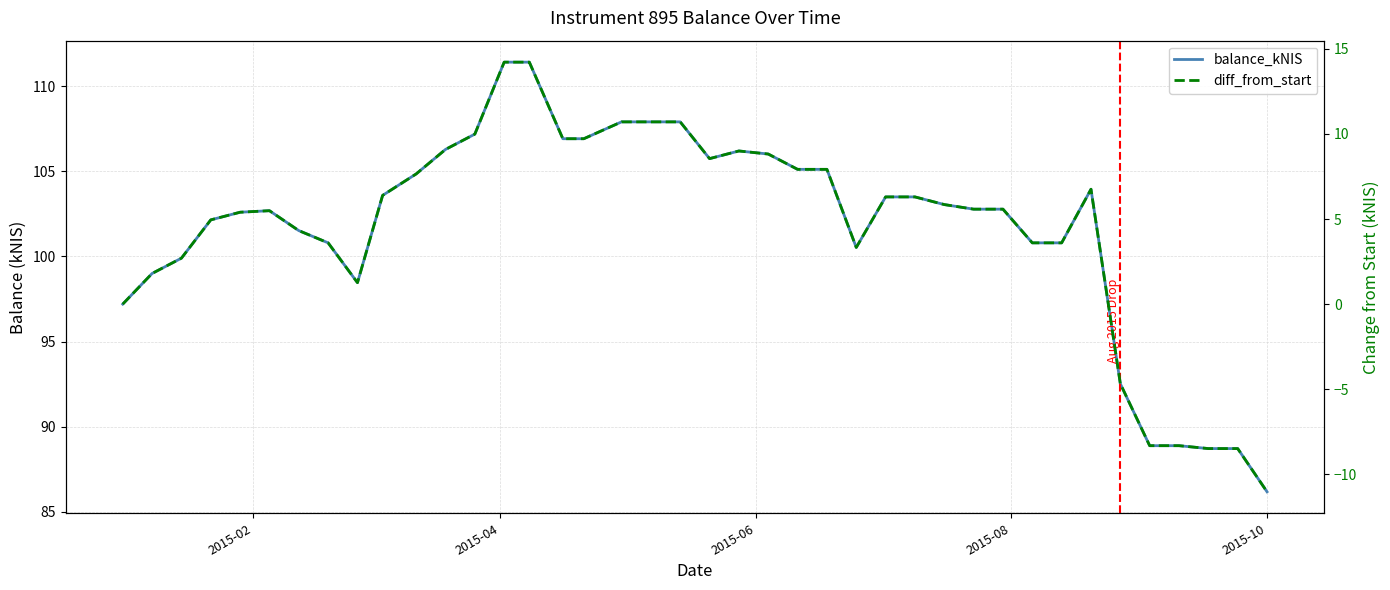

What are all the series names shown in the legend?

balance_kNIS, diff_from_start